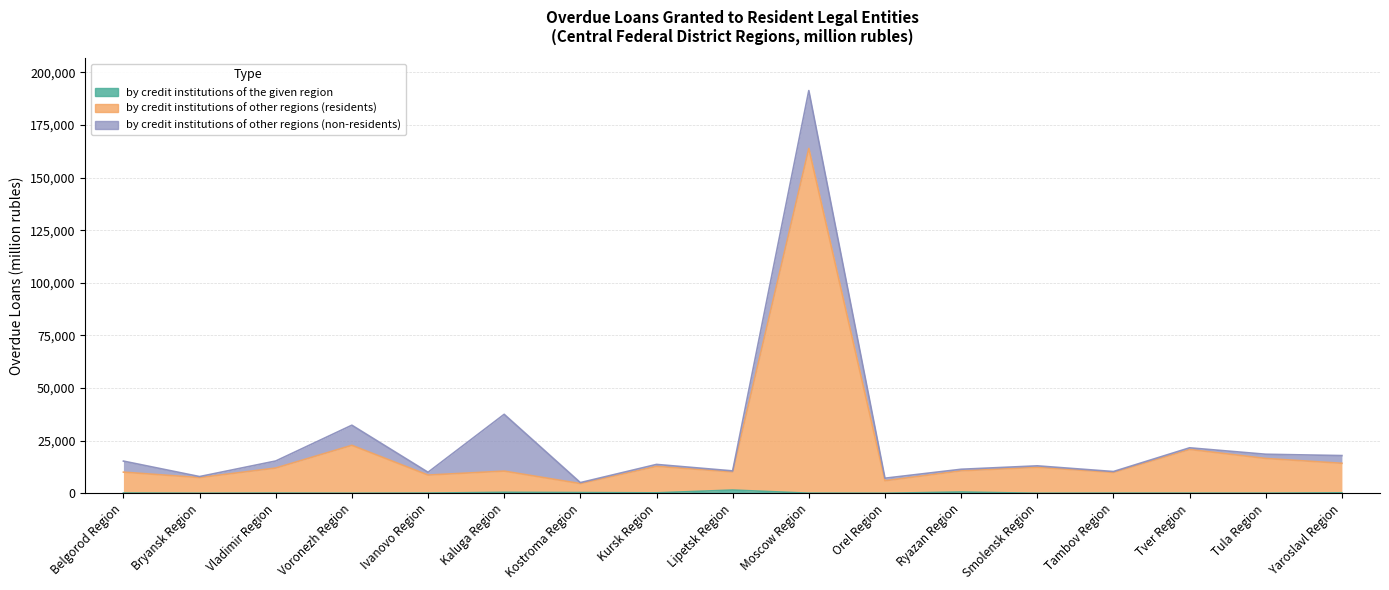

At how many categories does at least one series exceed 38358?

1